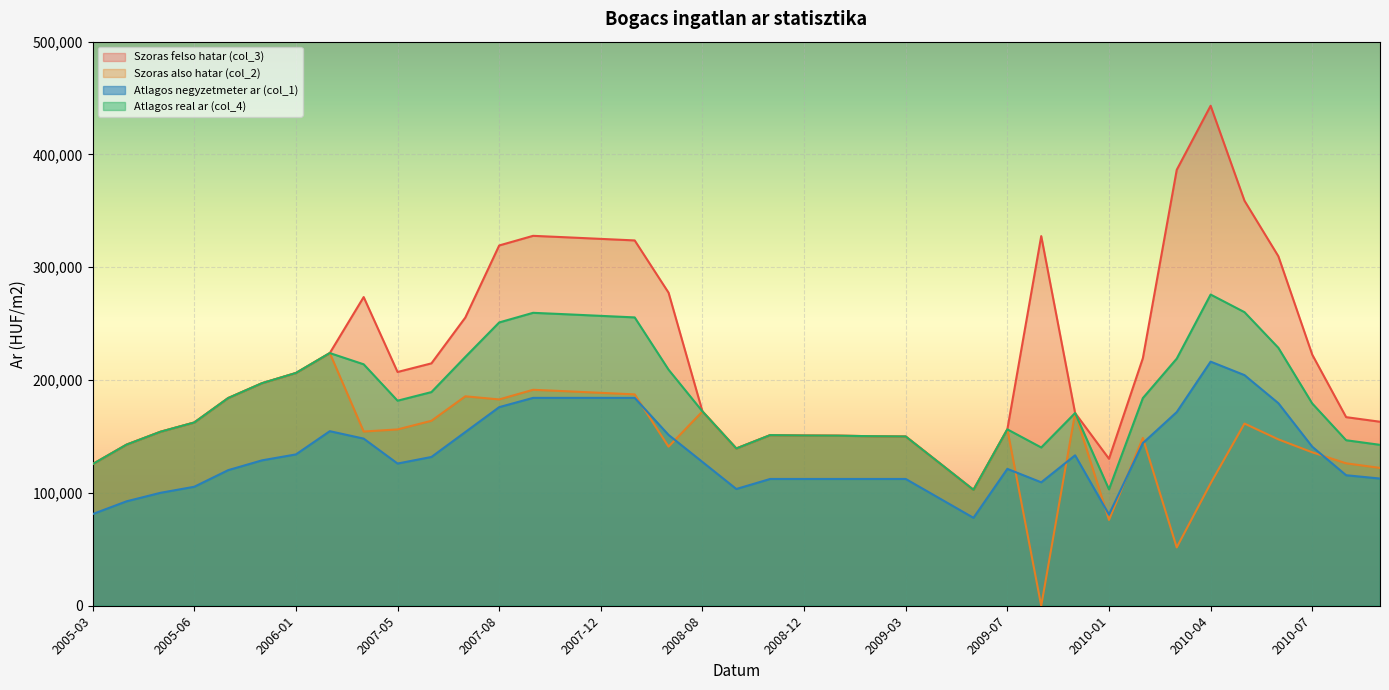

Reading left to right, what are all the values shown in this chart?

Szoras felso hatar (col_3): 2005-03=125535	2005-04=142796	2005-05=154205	2005-06=162439	2005-11=184086	2005-12=197273	2006-01=206308	2007-03=223967	2007-04=273613	2007-05=207194	2007-06=214845	2007-07=255441	2007-08=319347	2007-10=327887	2007-11=326570	2007-12=325186	2008-01=323817	2008-02=277469	2008-08=172251	2008-10=139402	2008-11=151235	2008-12=150868	2009-01=150730	2009-02=150275	2009-03=150003	2009-04=126407	2009-06=102728	2009-07=156362	2009-11=327666	2009-12=170829	2010-01=130267	2010-02=219423	2010-03=386386	2010-04=443188	2010-05=358989	2010-06=309771	2010-07=222551	2010-08=167170	2010-09=163090
Szoras also hatar (col_2): 2005-03=125535	2005-04=142796	2005-05=154205	2005-06=162439	2005-11=184086	2005-12=197273	2006-01=206308	2007-03=223967	2007-04=154417	2007-05=156284	2007-06=163935	2007-07=185629	2007-08=182877	2007-10=191417	2007-11=190100	2007-12=188716	2008-01=187347	2008-02=140999	2008-08=172251	2008-10=139402	2008-11=151235	2008-12=150868	2009-01=150730	2009-02=150275	2009-03=150003	2009-04=126407	2009-06=102728	2009-07=156362	2009-11=0	2009-12=170829	2010-01=76037	2010-02=148713	2010-03=51690	2010-04=108492	2010-05=161479	2010-06=147465	2010-07=135989	2010-08=126242	2010-09=122162
Atlagos negyzetmeter ar (col_1): 2005-03=81250	2005-04=92551	2005-05=100085	2005-06=105466	2005-11=120186	2005-12=128885	2006-01=134135	2007-03=154727	2007-04=148142	2007-05=126047	2007-06=131867	2007-07=153951	2007-08=176034	2007-10=184250	2007-11=184250	2007-12=184250	2008-01=184250	2008-02=151405	2008-08=127446	2008-10=103488	2008-11=112375	2008-12=112375	2009-01=112375	2009-02=112375	2009-03=112375	2009-04=95155	2009-06=77934	2009-07=121309	2009-11=109405	2009-12=133343	2010-01=80843	2010-02=144176	2010-03=171666	2010-04=216371	2010-05=204423	2010-06=179536	2010-07=140945	2010-08=115674	2010-09=112747
Atlagos real ar (col_4): 2005-03=125535	2005-04=142796	2005-05=154205	2005-06=162439	2005-11=184086	2005-12=197273	2006-01=206308	2007-03=223967	2007-04=214015	2007-05=181739	2007-06=189390	2007-07=220535	2007-08=251112	2007-10=259652	2007-11=258335	2007-12=256951	2008-01=255582	2008-02=209234	2008-08=172251	2008-10=139402	2008-11=151235	2008-12=150868	2009-01=150730	2009-02=150275	2009-03=150003	2009-04=126407	2009-06=102728	2009-07=156362	2009-11=140283	2009-12=170829	2010-01=103152	2010-02=184068	2010-03=219038	2010-04=275840	2010-05=260234	2010-06=228618	2010-07=179270	2010-08=146706	2010-09=142626